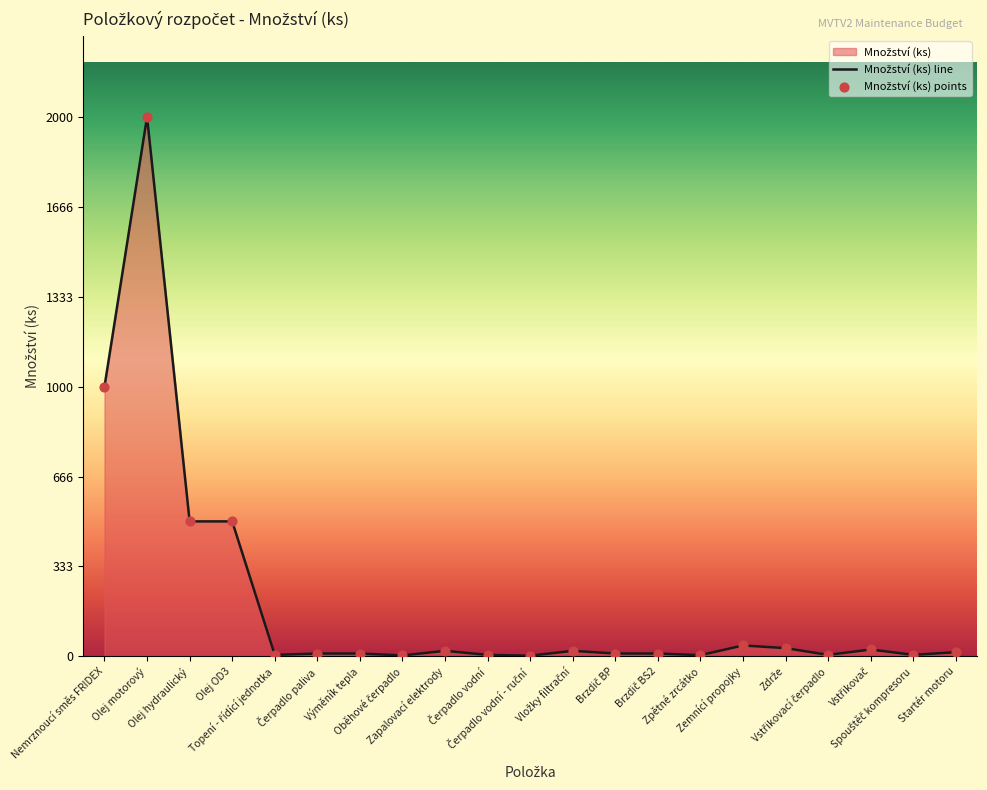

Which series reaches the minimum Y coordinate?

Množství (ks) line